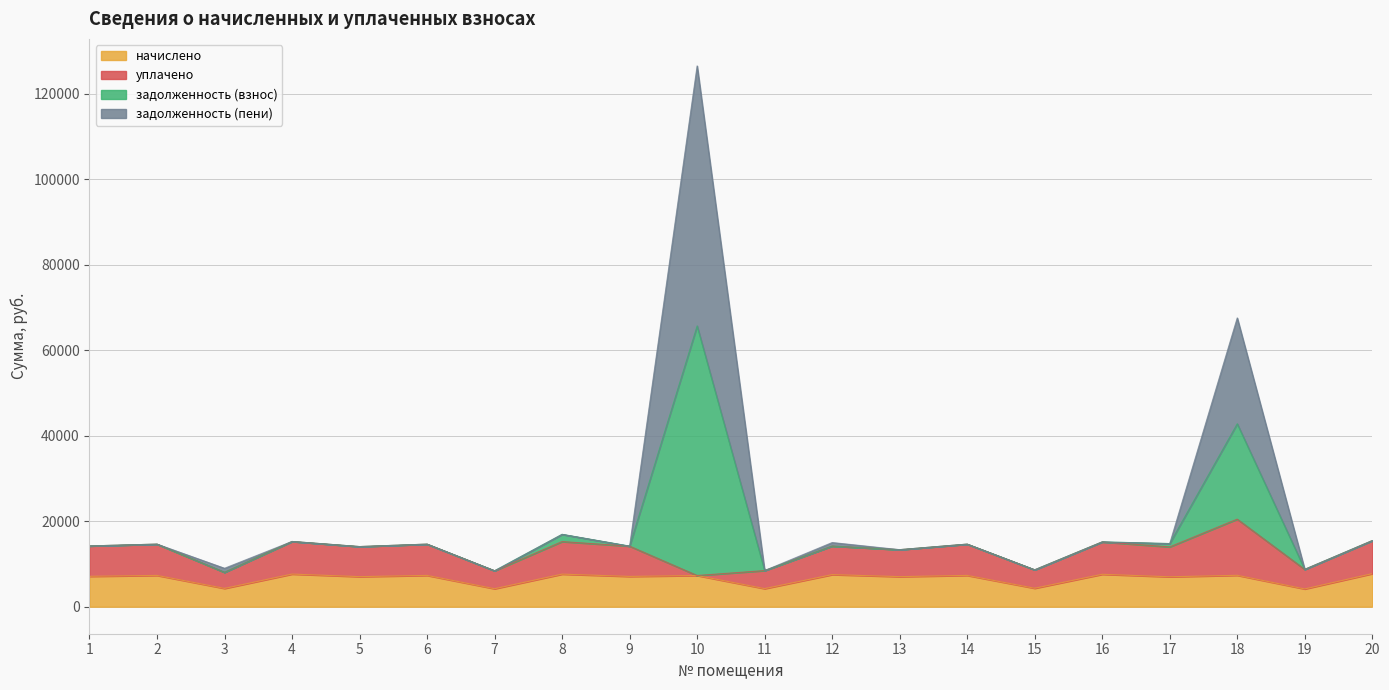

What is the total value across all series at 11?

8445.6